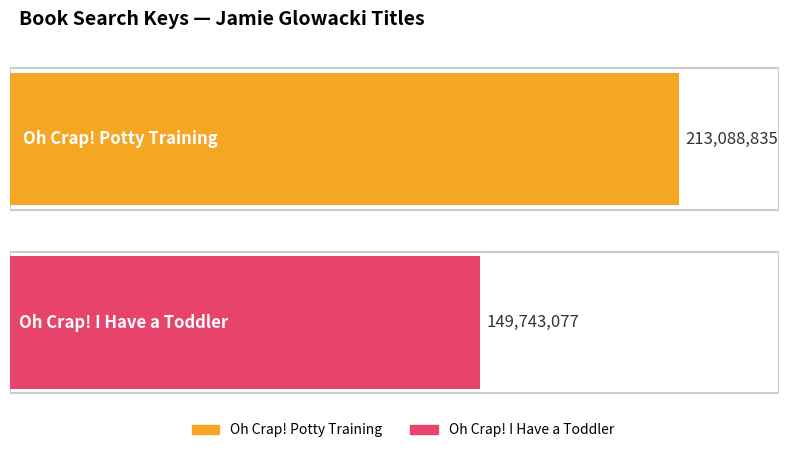

How many values are below 213088835?

1